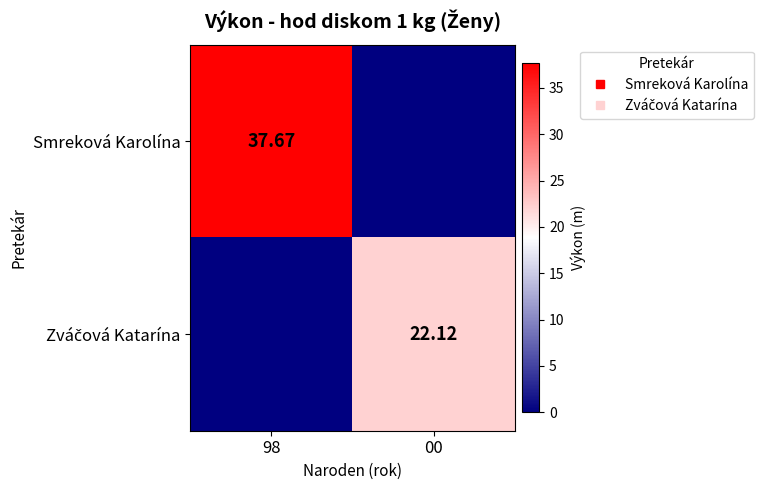

Which series has the largest total across all categories?

Smreková Karolína